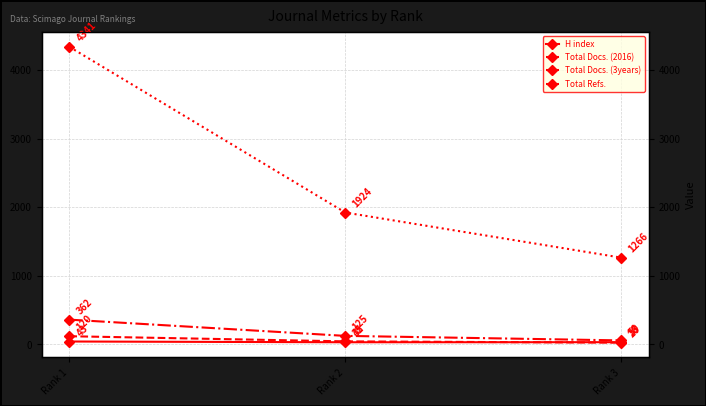

List the labels in order of H index value, largest first.

Rank 1, Rank 3, Rank 2